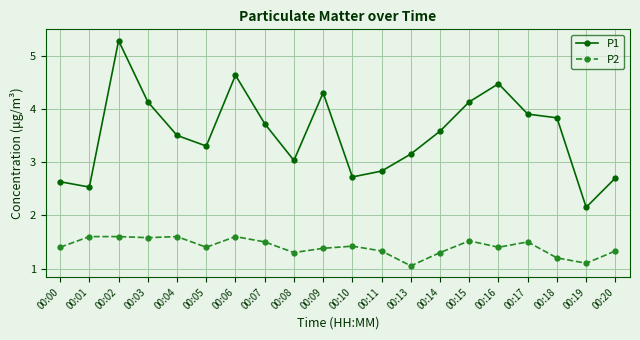

How many lines are shown in the chart?

2